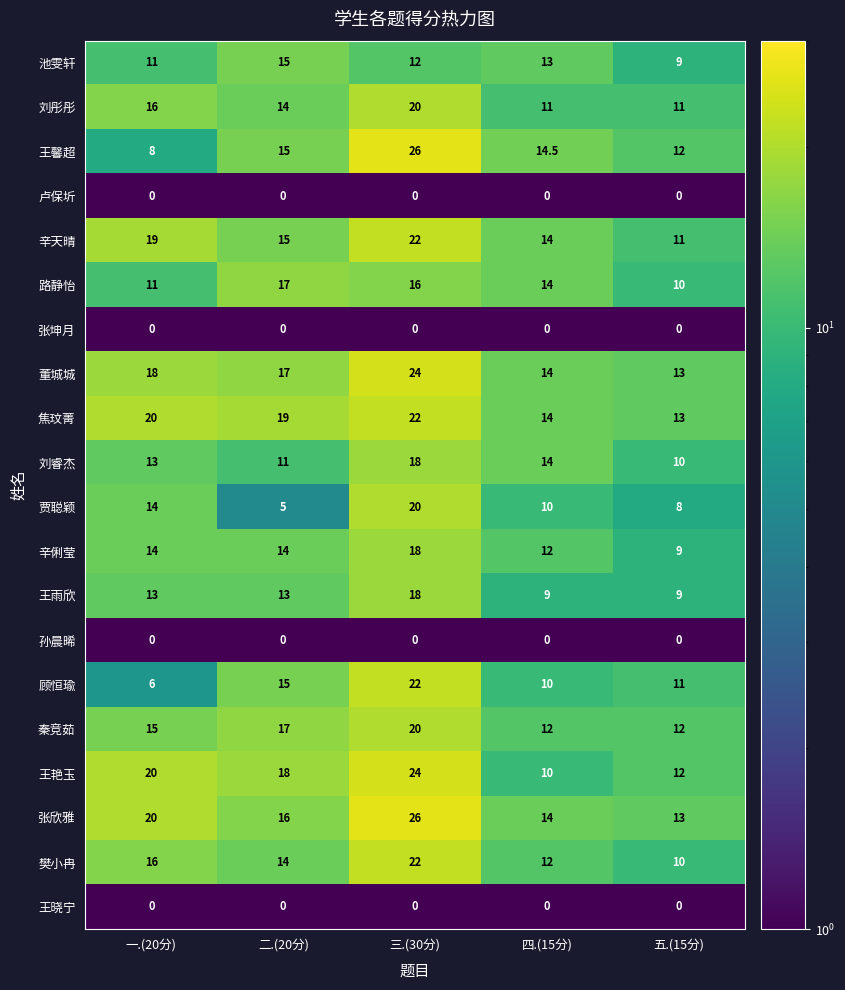

Which series has the widest spread of values?

王馨超